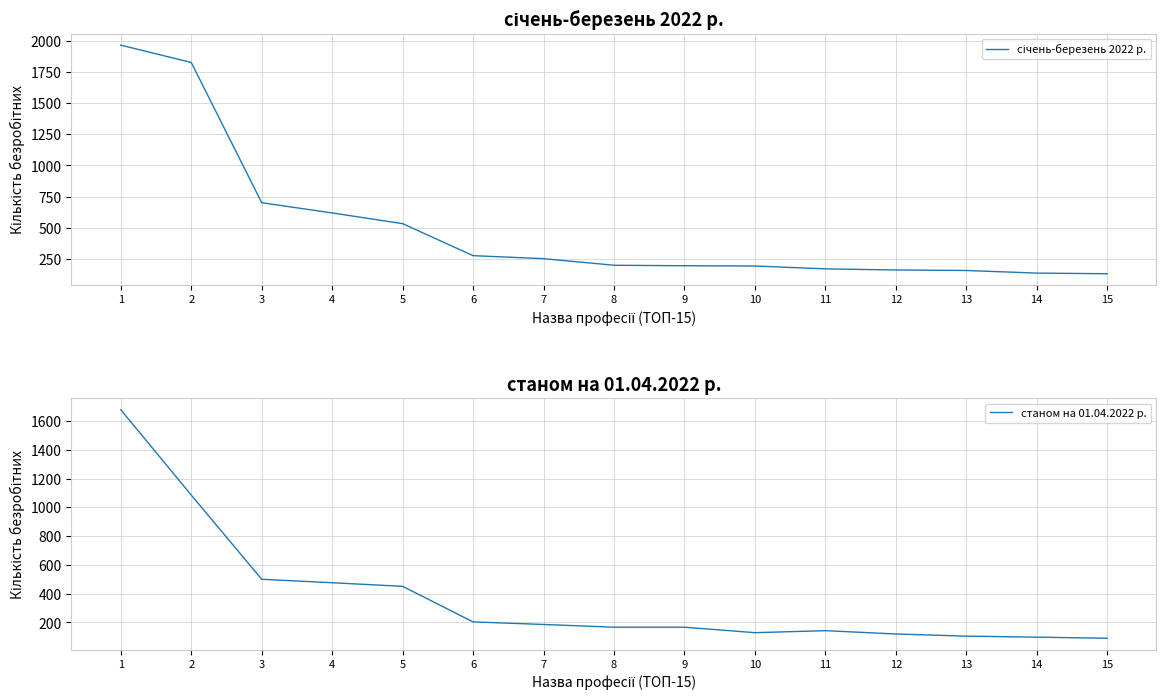

List the series in order of their peak value, highest first.

січень-березень 2022 р., станом на 01.04.2022 р.